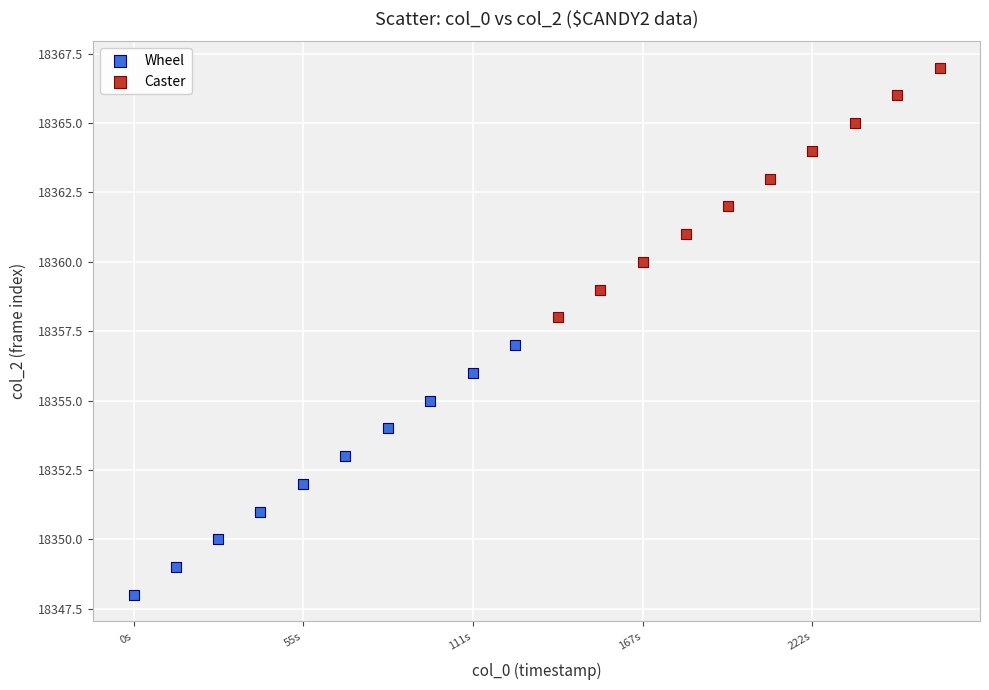

Which series reaches the maximum Y coordinate?

Caster